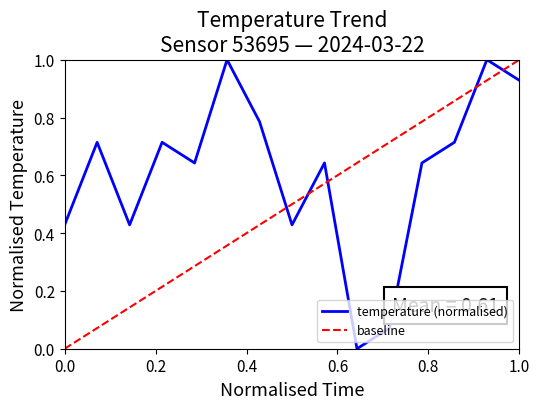

What is the maximum value for temperature (normalised)?

1.0